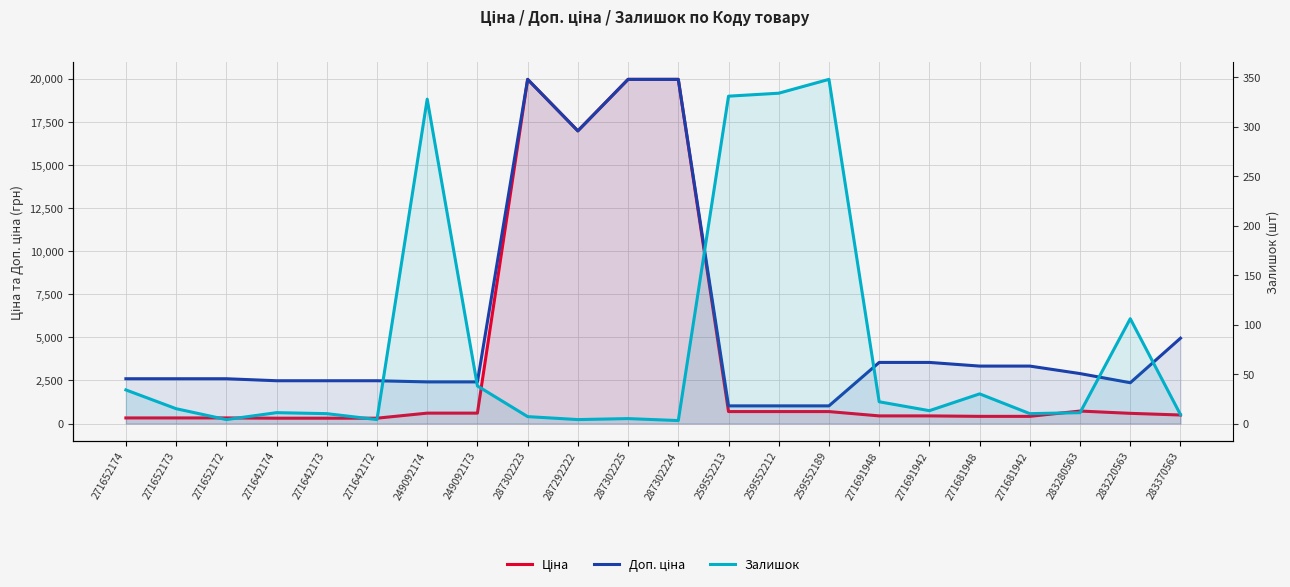

Where is Ціна nearest to the value 10137?

287292222